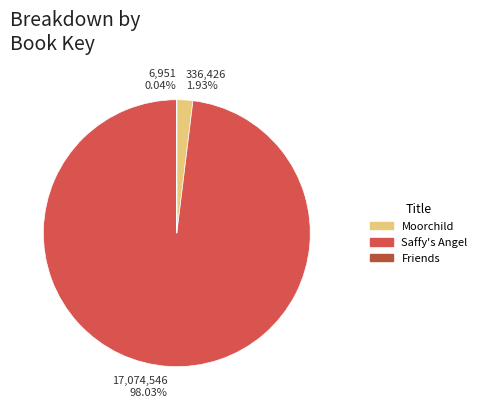

Does any single category account for the majority?

Yes